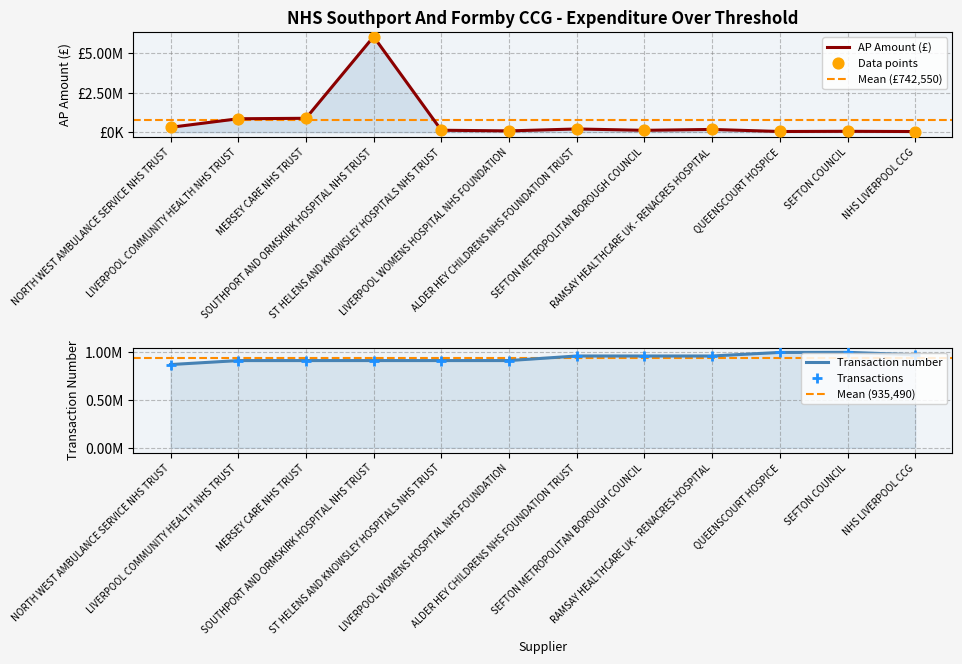

What is the total value across all series at ALDER HEY CHILDRENS NHS FOUNDATION TRUST?

1156051.0